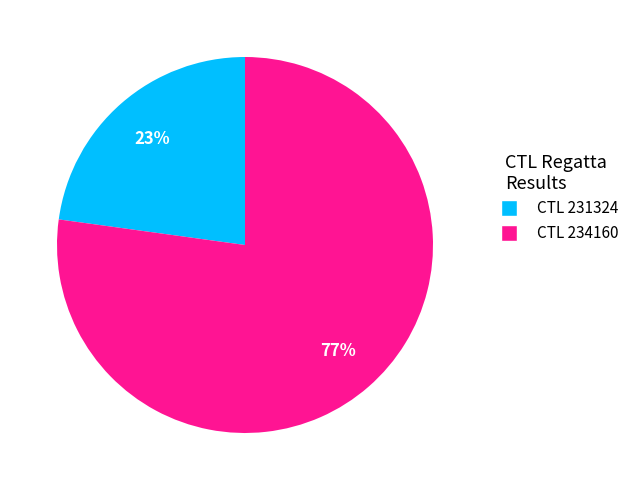

Between CTL 234160 and CTL 231324, which is larger?

CTL 234160